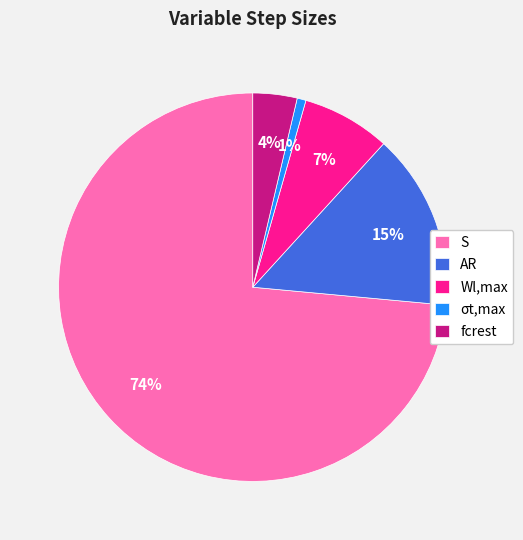

To the nearest percent, what is the difference between the σt,max and fcrest slice percentages?

3%